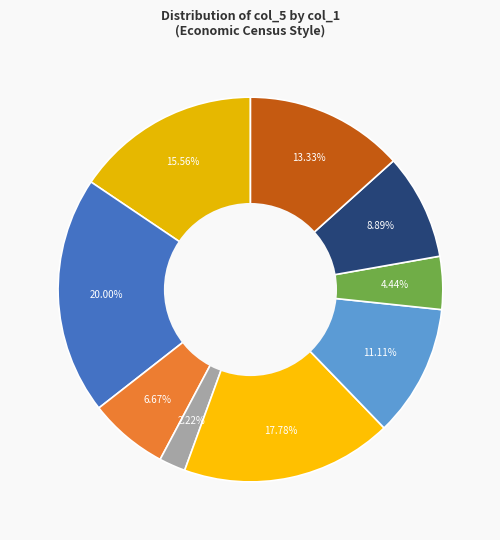

Which slice is the largest?

9